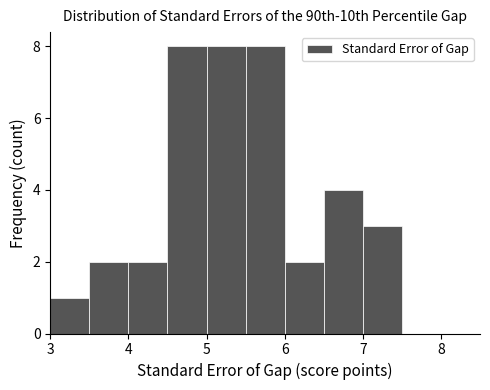

Reading left to right, transcribe this chart: for each bar, give the range it covers on the x-axis and its height. The values are not printed on the chart, so give them approximately, as read against the axis.

3.0 to 3.5: 1
3.5 to 4.0: 2
4.0 to 4.5: 2
4.5 to 5.0: 8
5.0 to 5.5: 8
5.5 to 6.0: 8
6.0 to 6.5: 2
6.5 to 7.0: 4
7.0 to 7.5: 3
7.5 to 8.0: 0